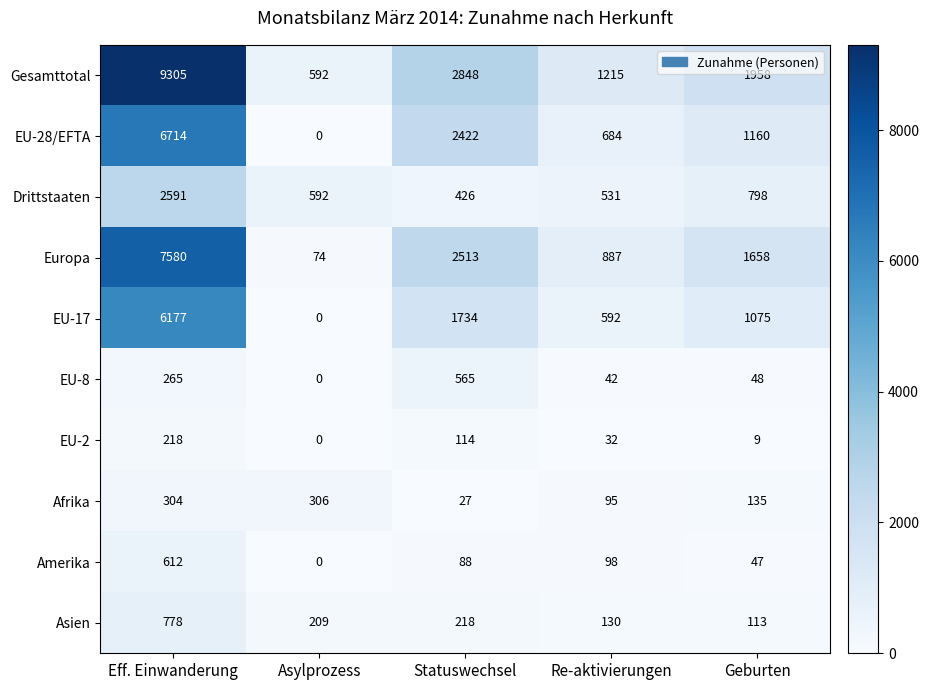

Where is EU-28/EFTA nearest to the value 3357?

Statuswechsel